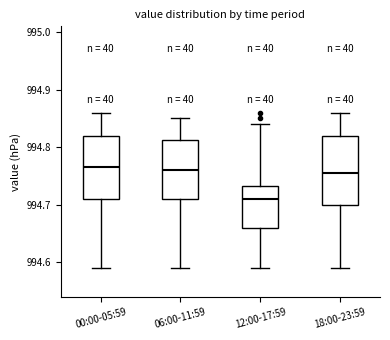

Which box's median line is the lowest?

12:00-17:59